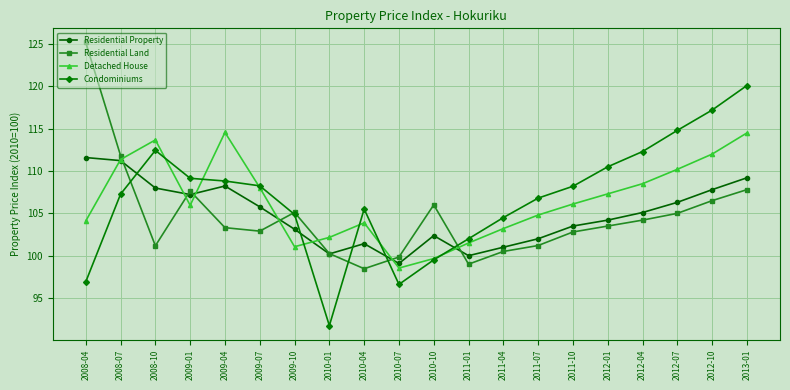

In Detached House, how many points are higher than both neighbors (excluding endpoints)?

3